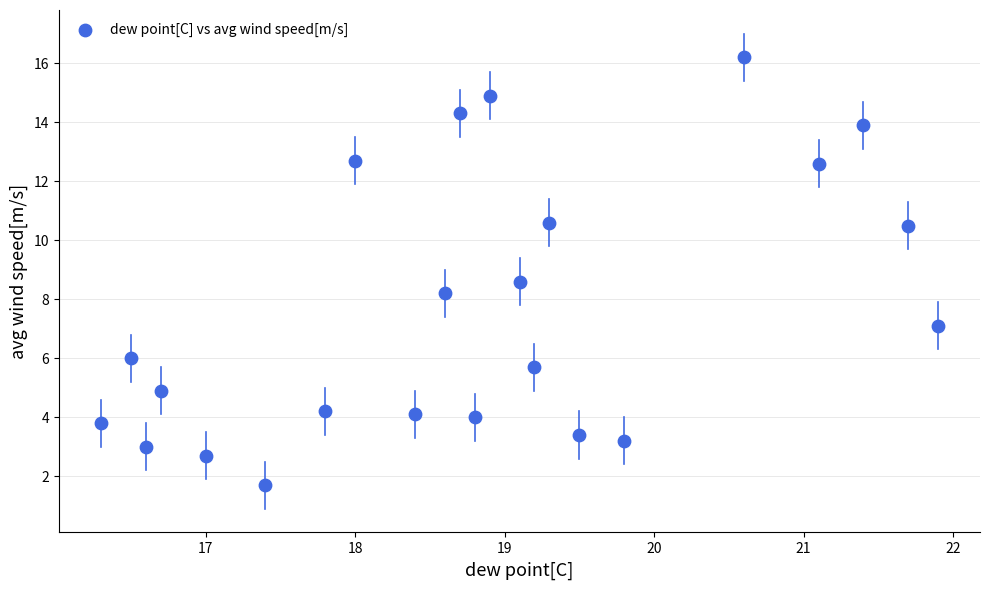

What Y value in the scatter plot is closest to 8?

8.2